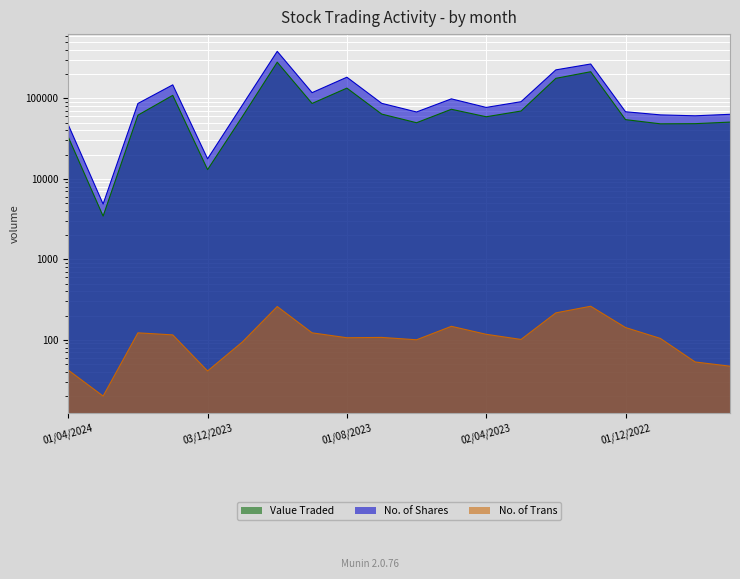

Rank the categories by No. of Shares value from highest to lowest.

01/10/2023, 02/01/2023, 01/02/2023, 01/08/2023, 02/01/2024, 03/09/2023, 01/05/2023, 01/03/2023, 02/07/2023, 01/02/2024, 01/11/2023, 02/04/2023, 01/12/2022, 04/06/2023, 01/09/2022, 01/11/2022, 02/10/2022, 01/04/2024, 03/12/2023, 03/03/2024